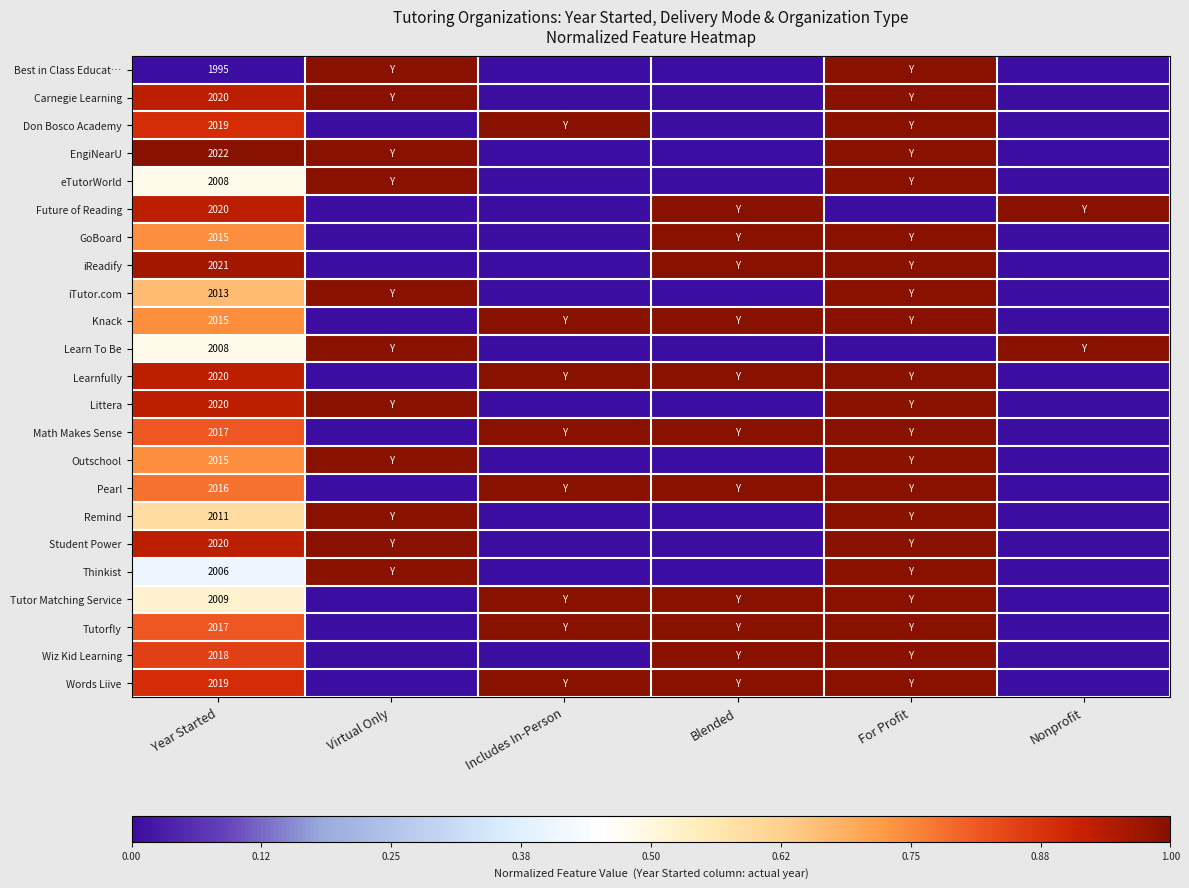

True or false: Remind has a value of 2011 at Year Started.

True